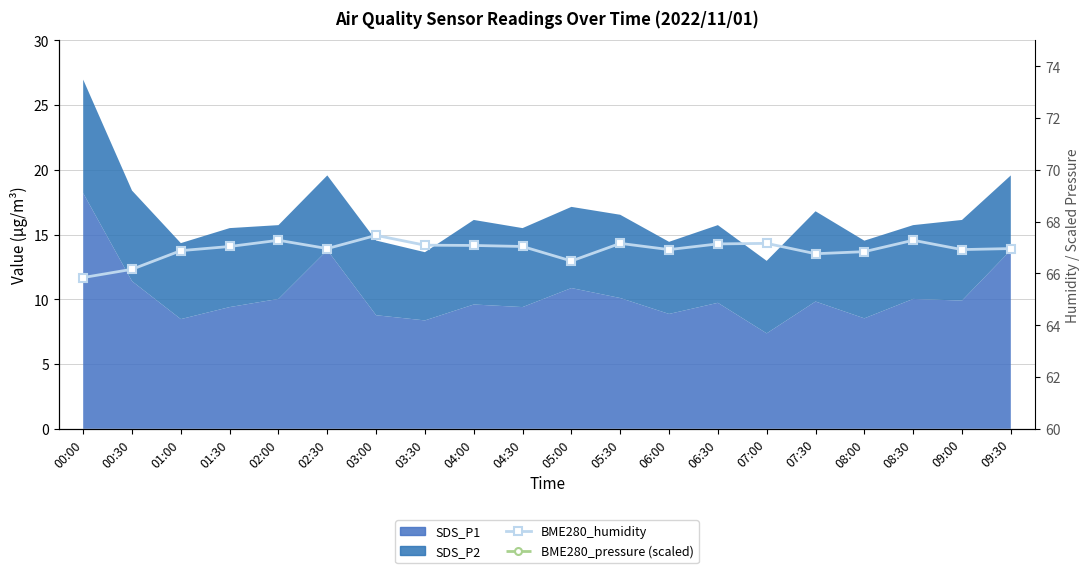

At how many categories does at least one series exceed 8?

20